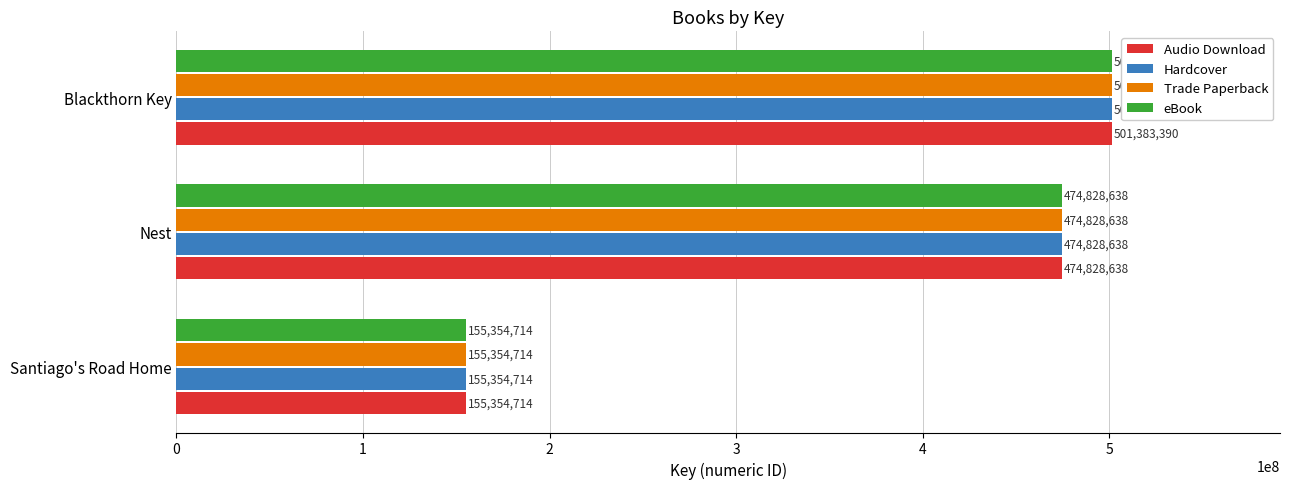

What is the lowest value of the Audio Download series?

155354714